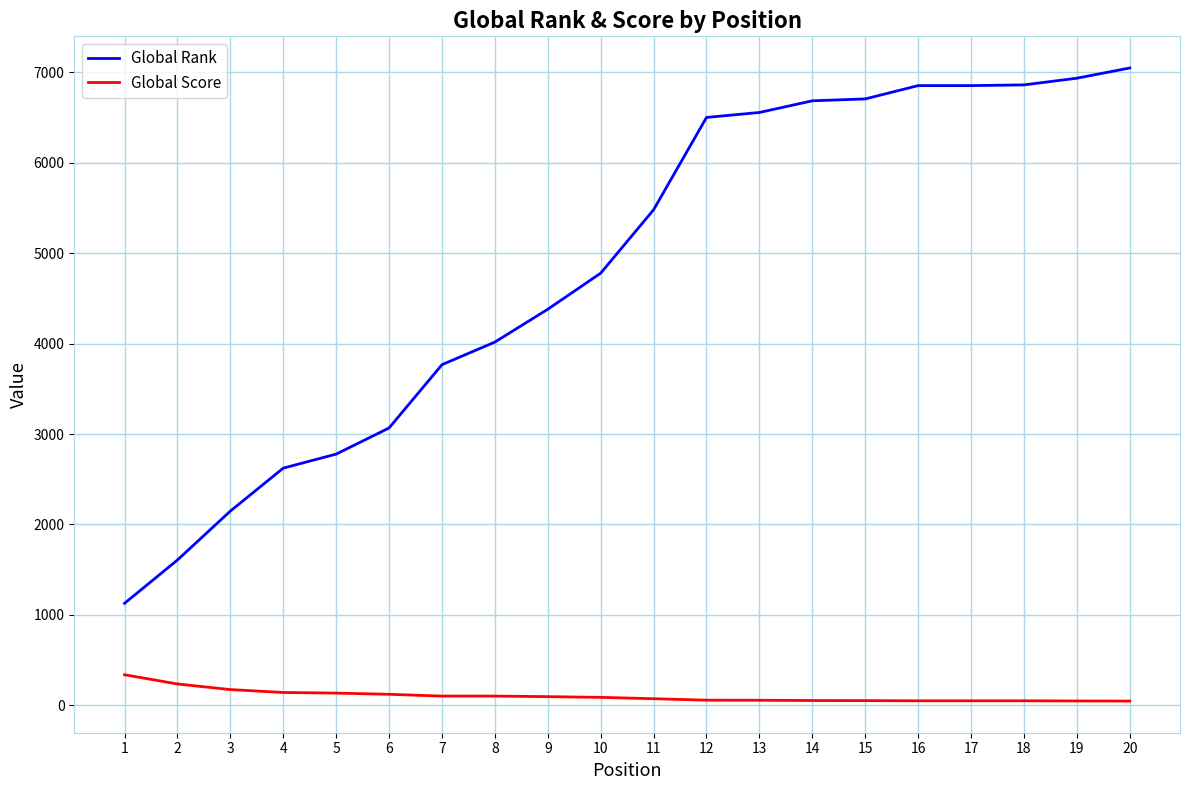

What is the greatest value displayed?

7048